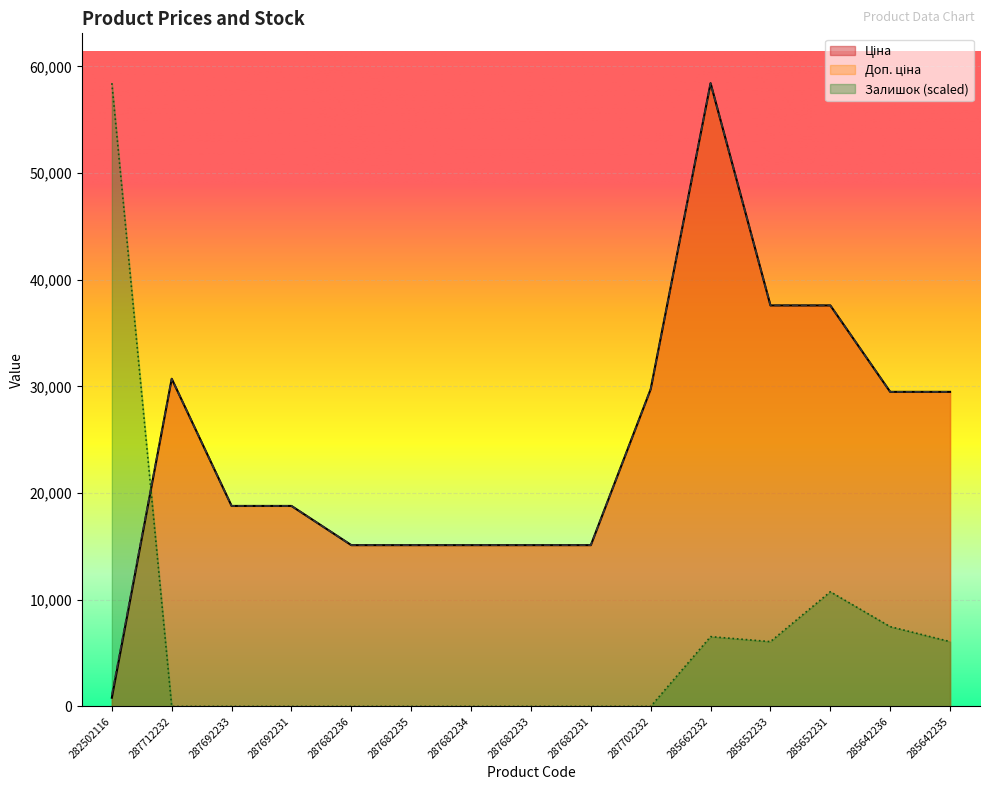

What is the value of the Доп. ціна point at the 12th from the left?

37593.6